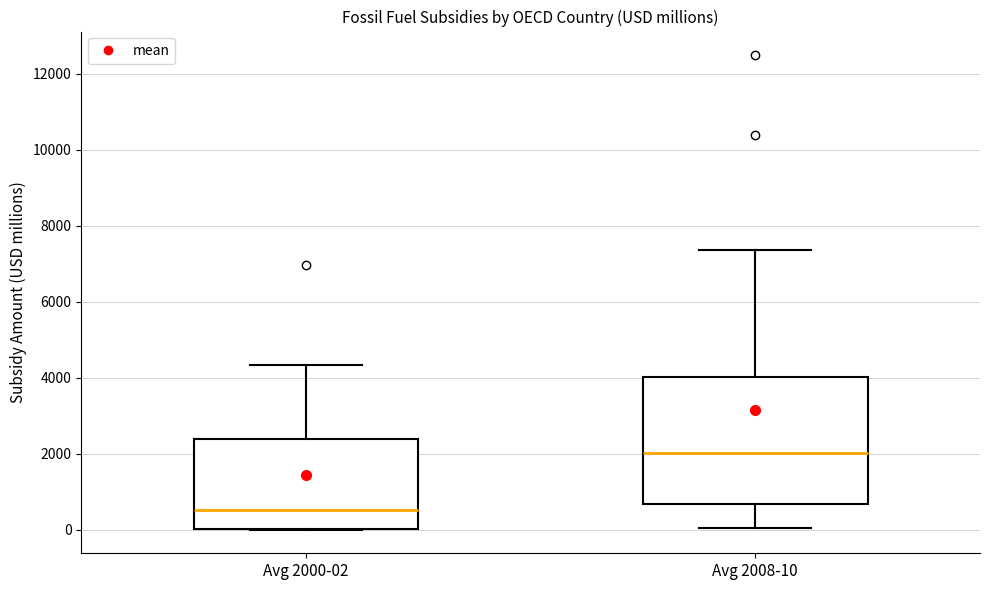

Comparing the boxes themselves (not the whiskers), which one is the tallest?

Avg 2008-10